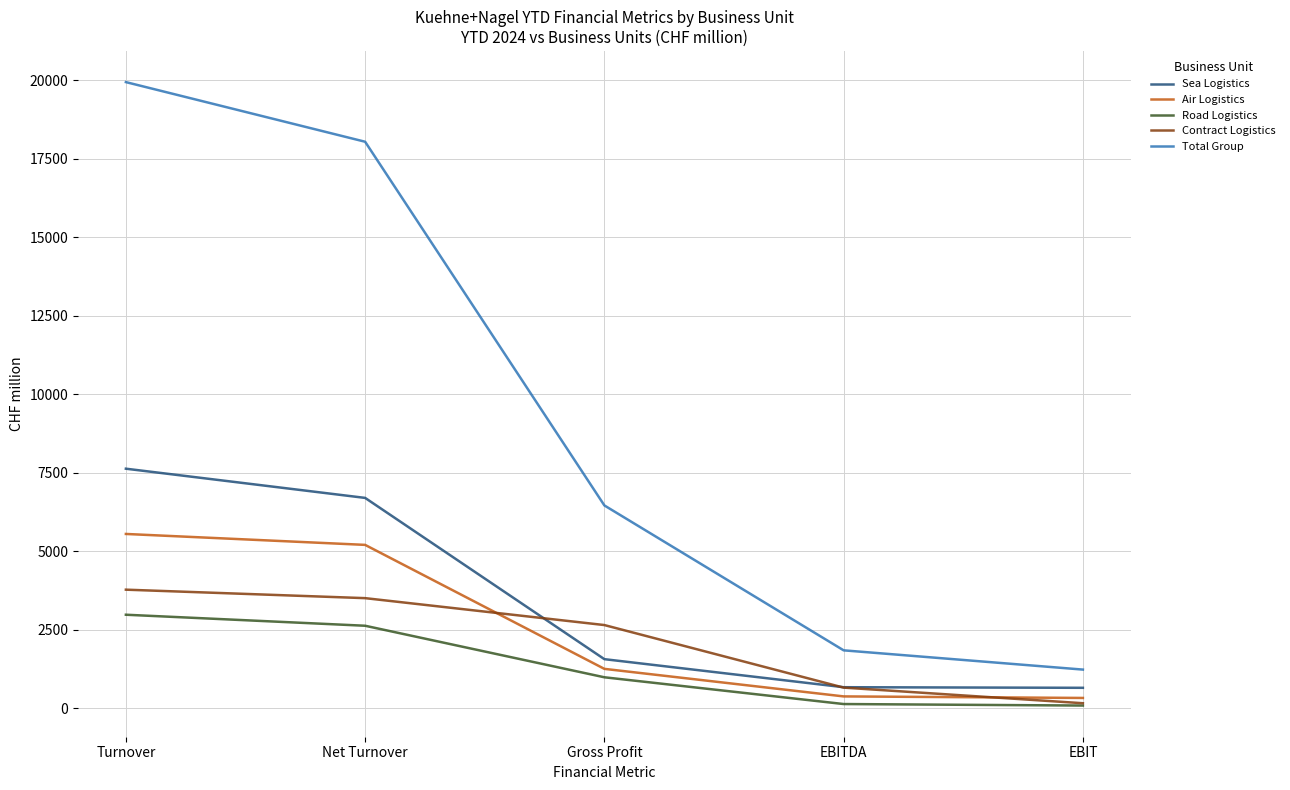

True or false: Total Group and Contract Logistics cross at least once.

False